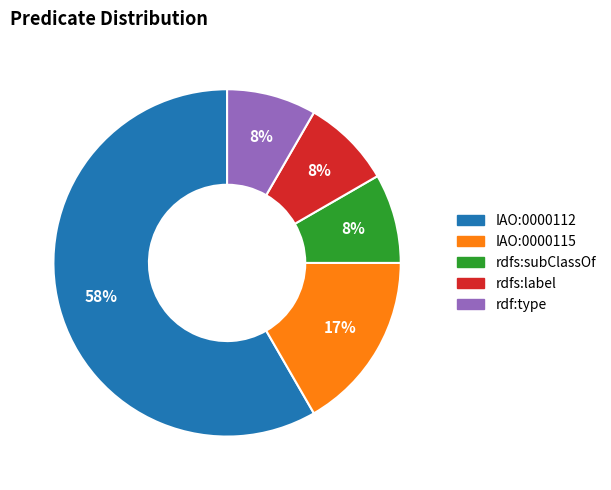

To the nearest percent, what percentage of the pie is rdfs:label?

8%